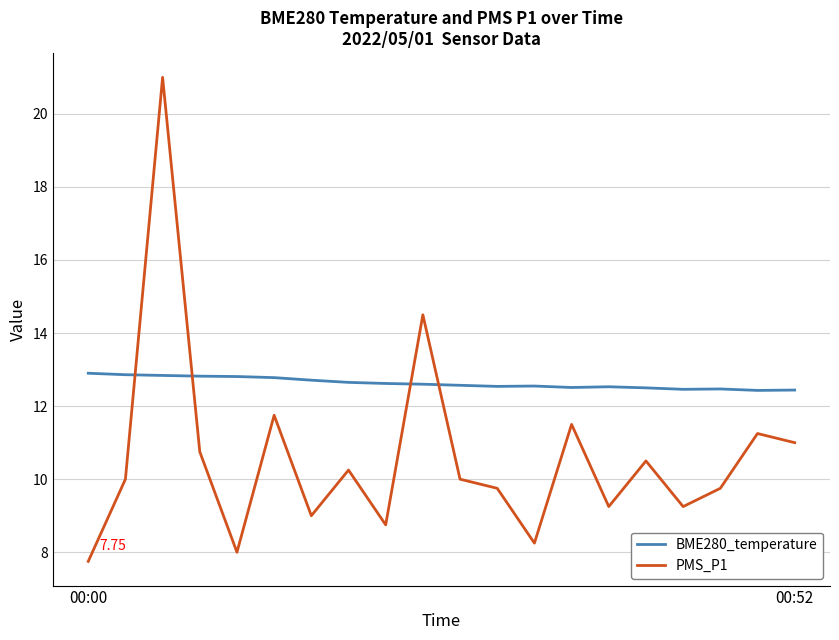

List the series in order of their overall mean, lowest first.

PMS_P1, BME280_temperature